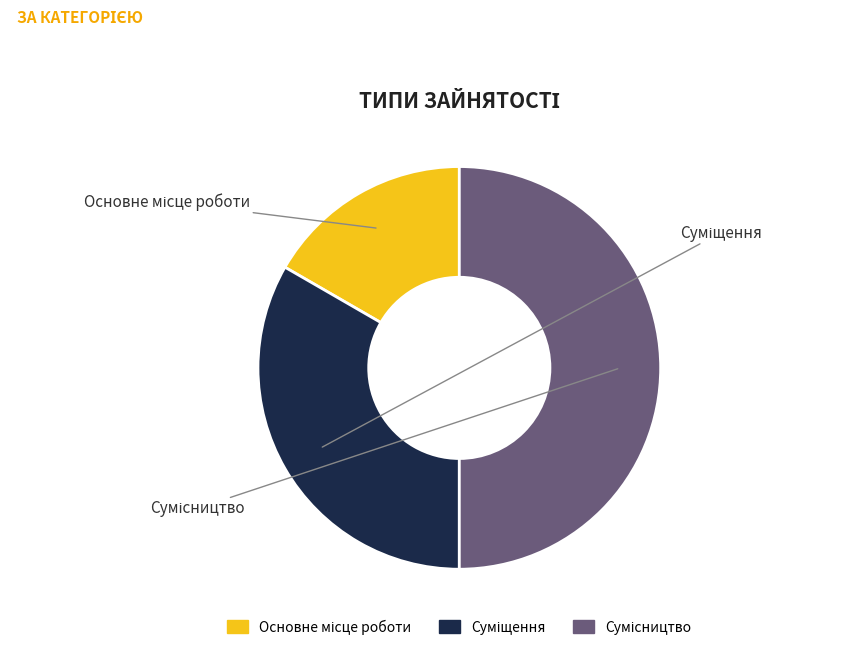

Combined, do Основне місце роботи and Сумісництво account for over 50%?

Yes